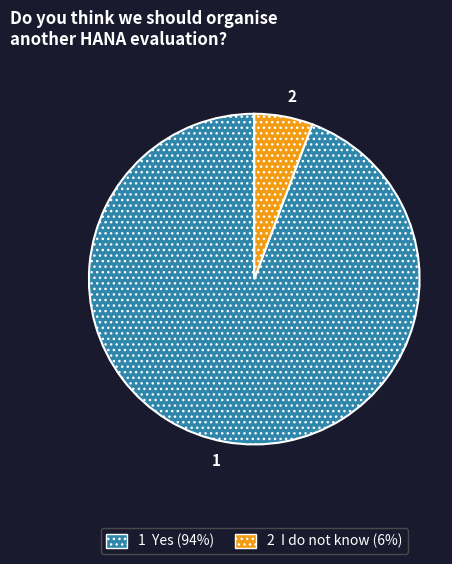

Does any single category account for the majority?

Yes